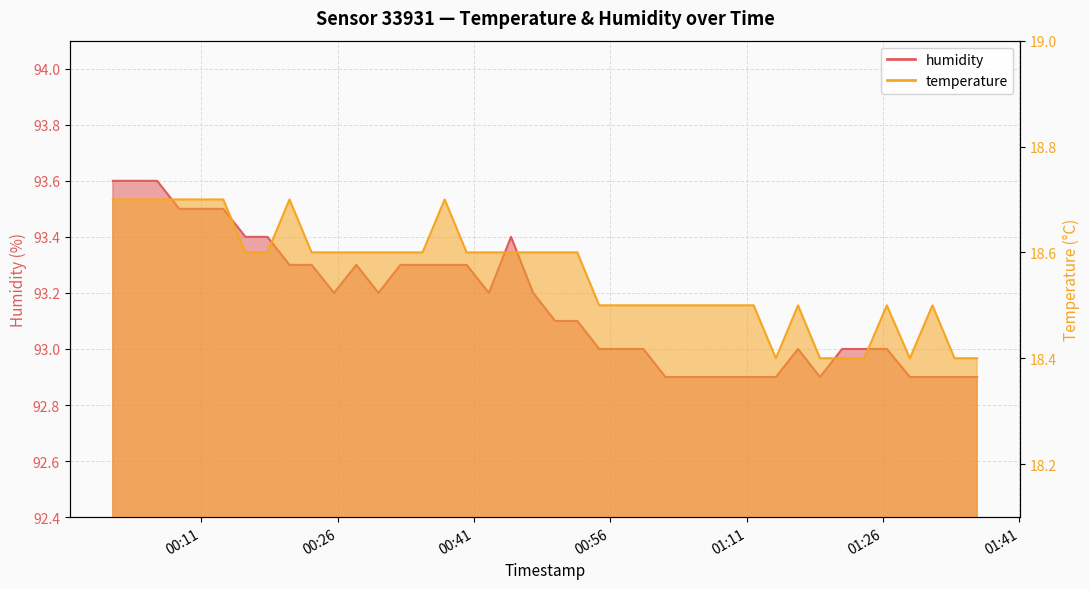

What is the smallest value displayed?

18.4